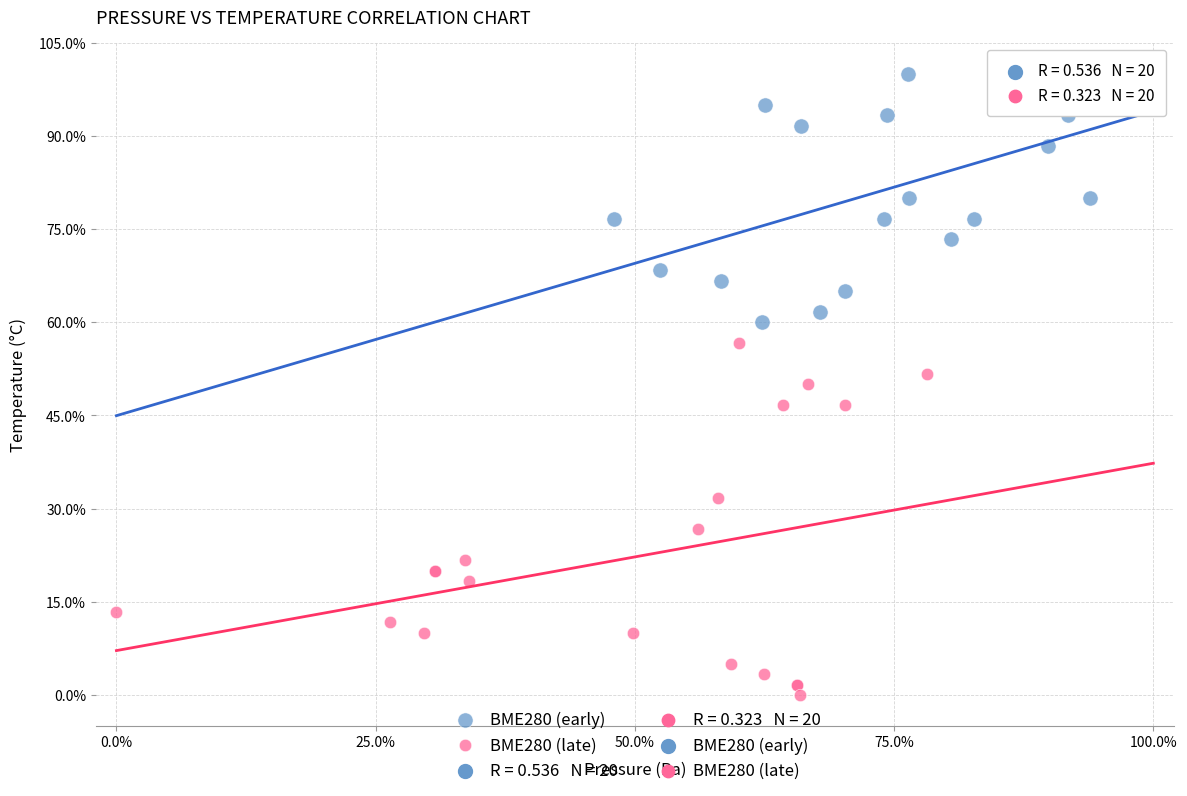

Which series has the widest spread of Y values?

BME280 (late)